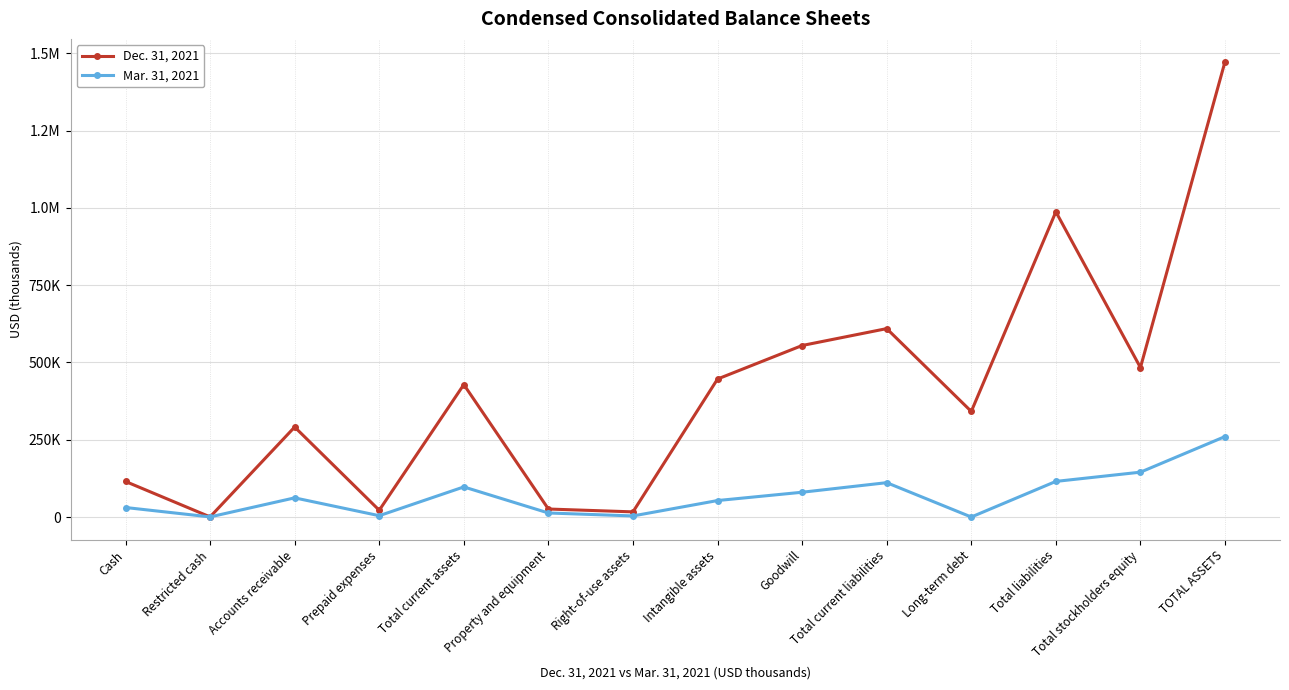

What are all the series names shown in the legend?

Dec. 31, 2021, Mar. 31, 2021